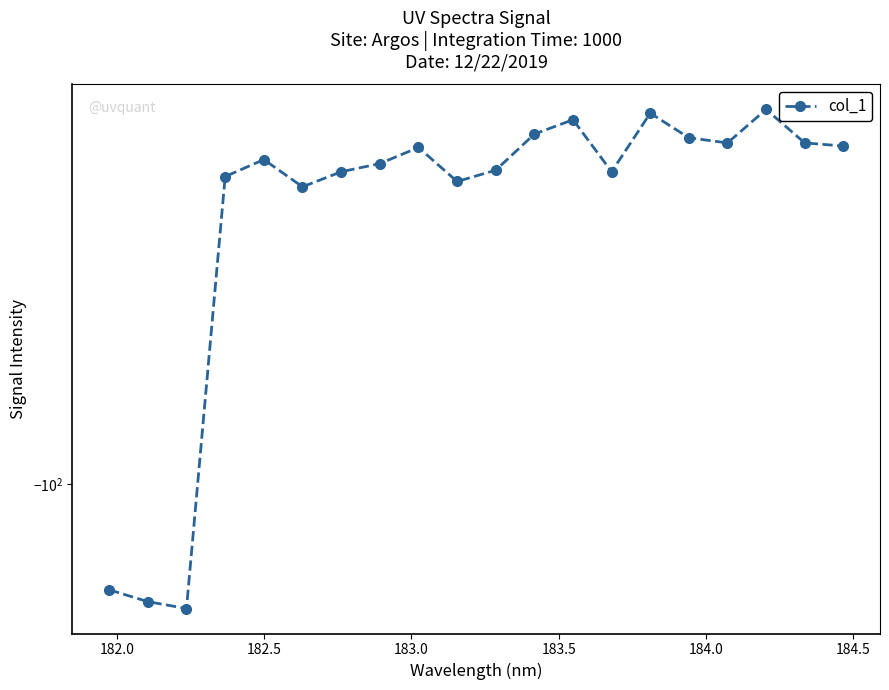

The value at 16 is -12.4. True or false?

False